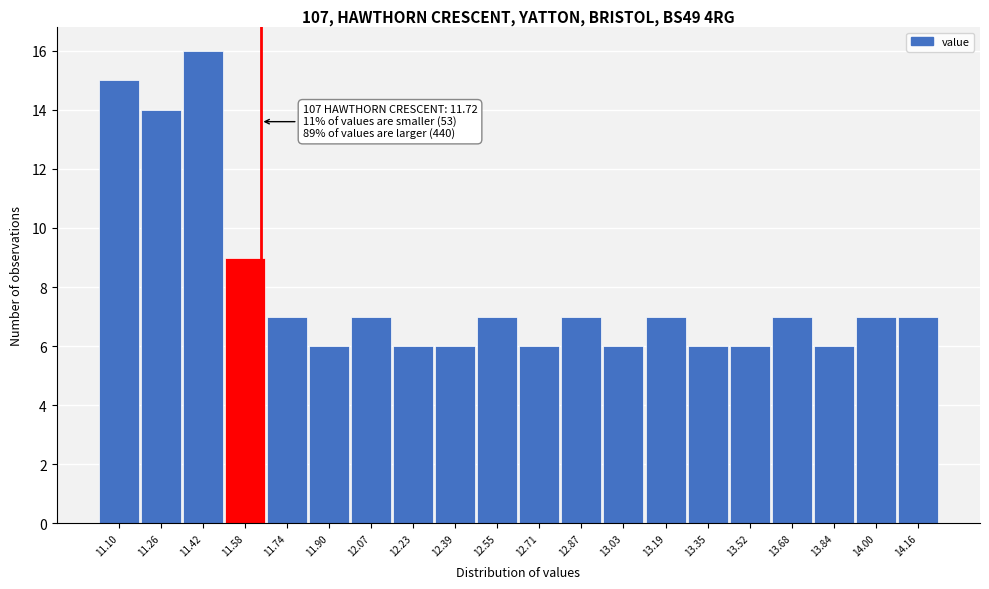

Reading right to left, extract all data points from this chart.

7	7	6	7	6	6	7	6	7	6	7	6	6	7	6	7	9	16	14	15